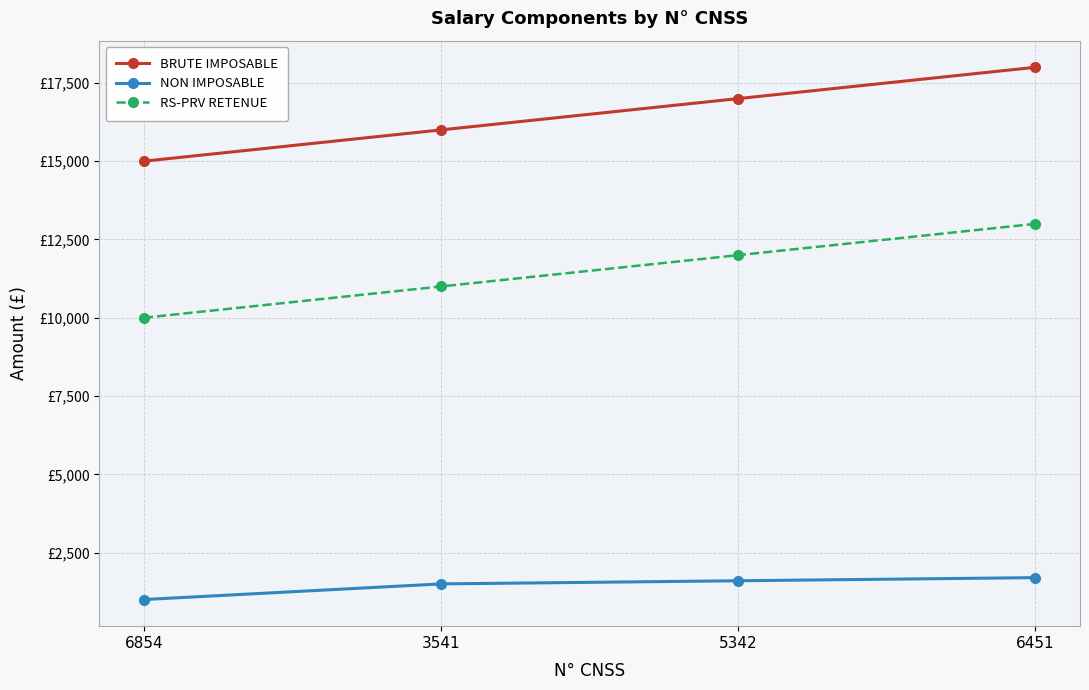

Between 6854 and 6451, which series saw the biggest shift?

BRUTE IMPOSABLE